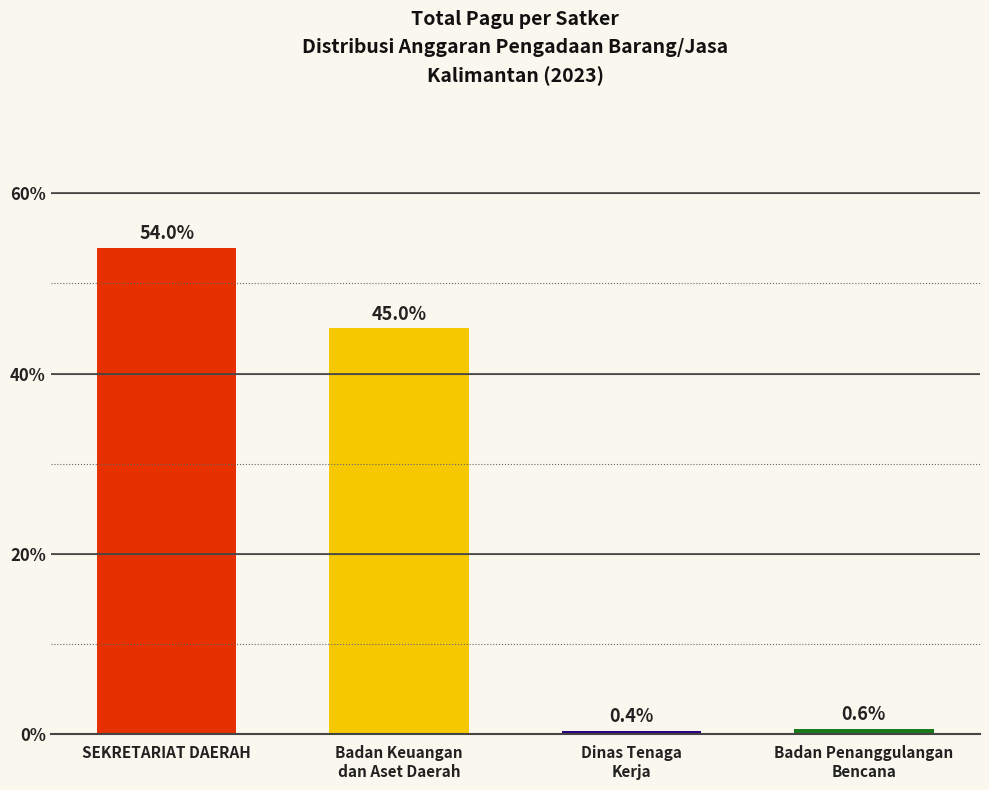

List the labels in order of value, largest first.

SEKRETARIAT DAERAH, Badan Keuangan
dan Aset Daerah, Badan Penanggulangan
Bencana, Dinas Tenaga
Kerja